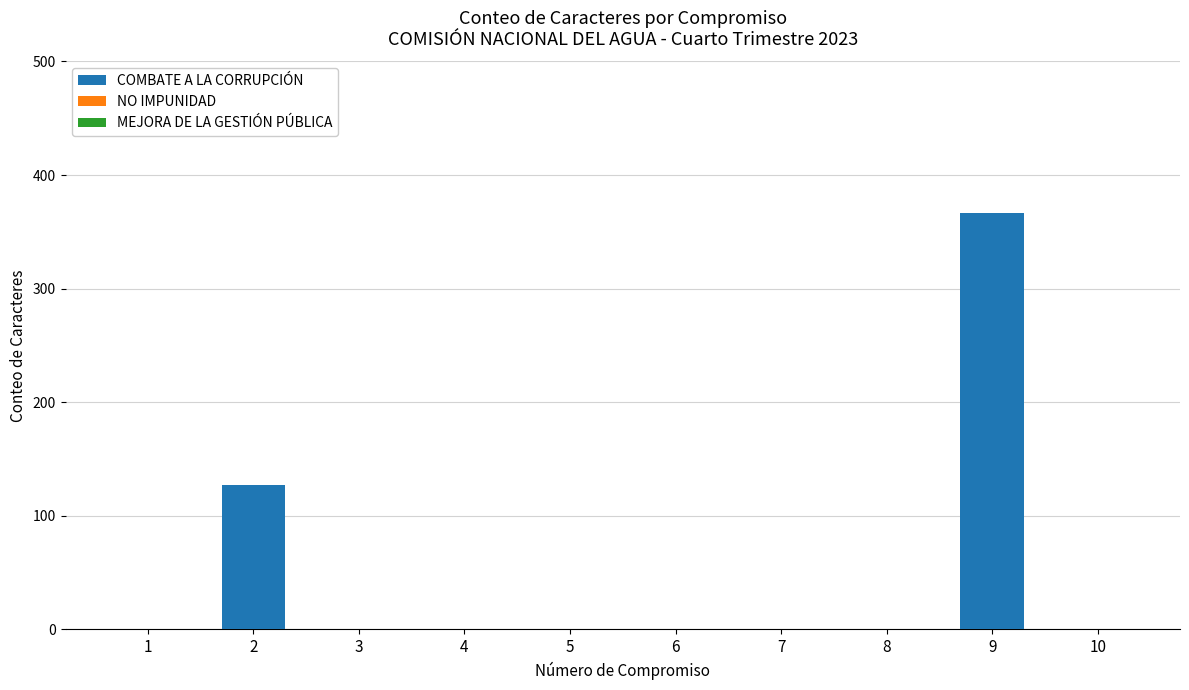

Between 10 and 9, which is larger?

9